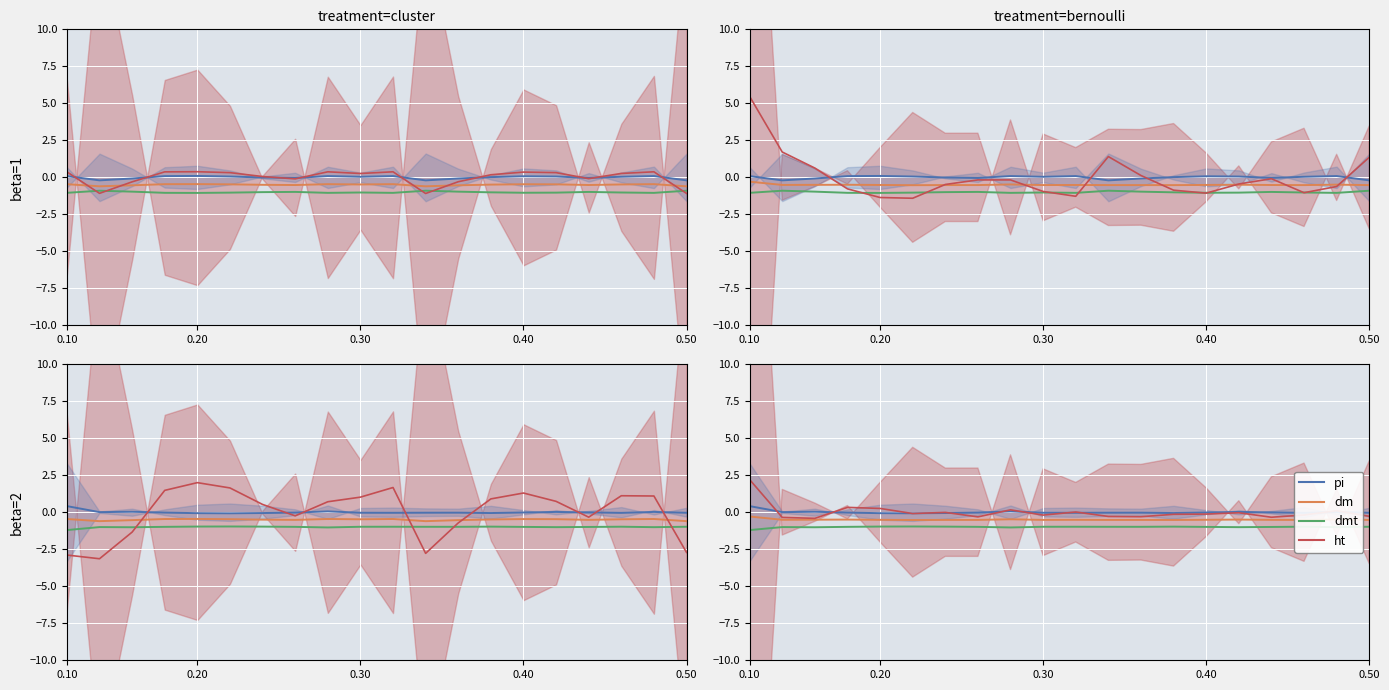

What is the total value across all series at 0.40?

-1.2